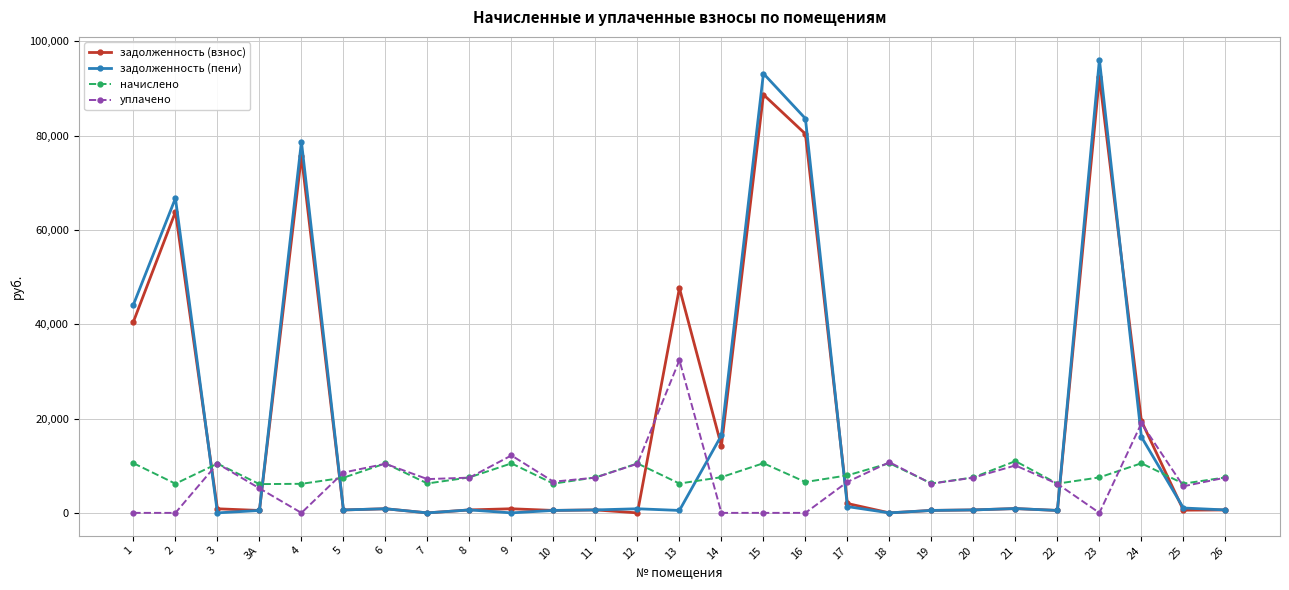

What is the maximum value shown in the chart?

96106.3